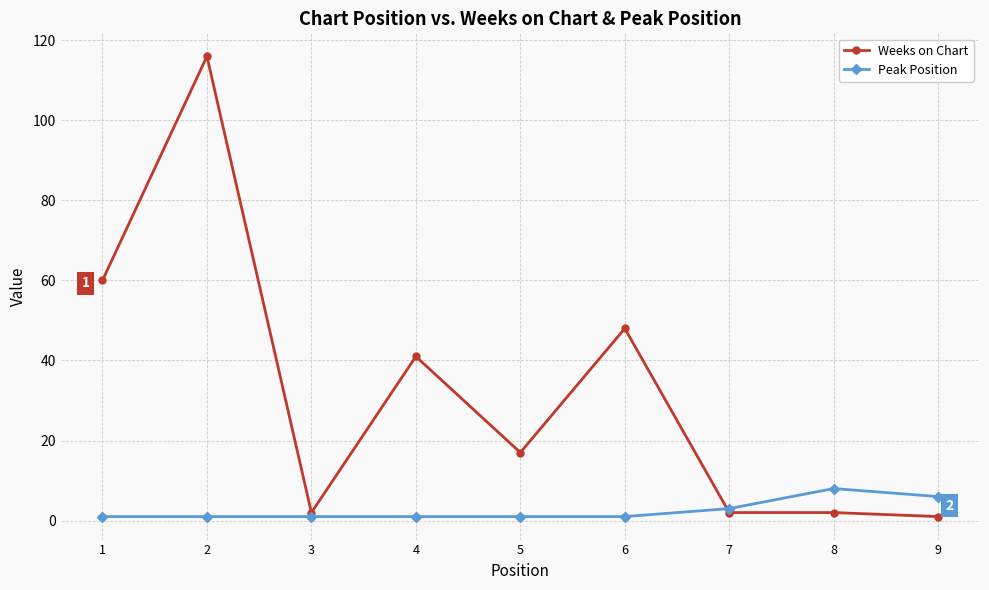

Which series has the widest spread of values?

Weeks on Chart